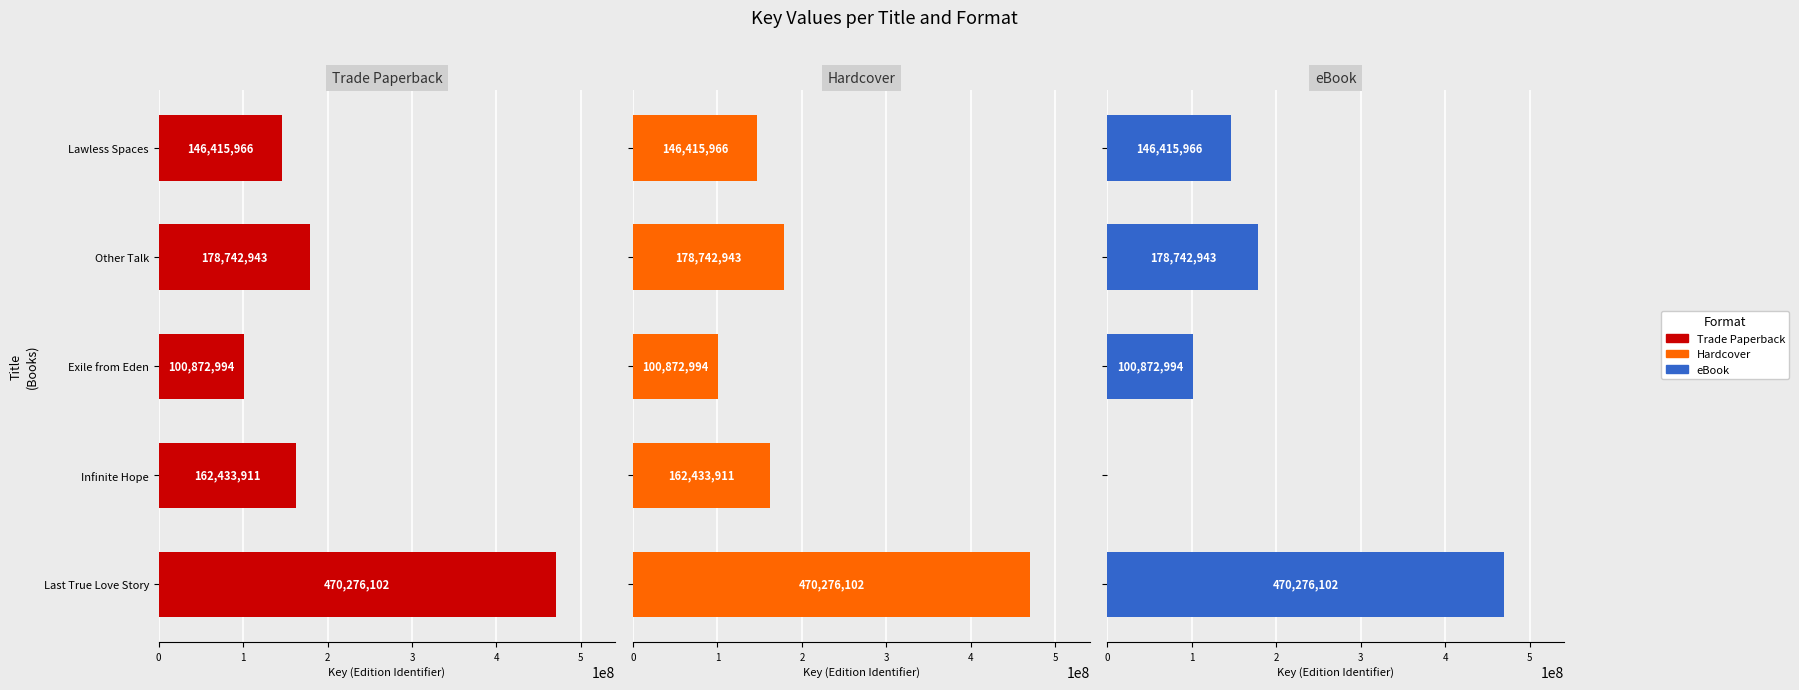

Which series has the largest range (max minus min)?

eBook